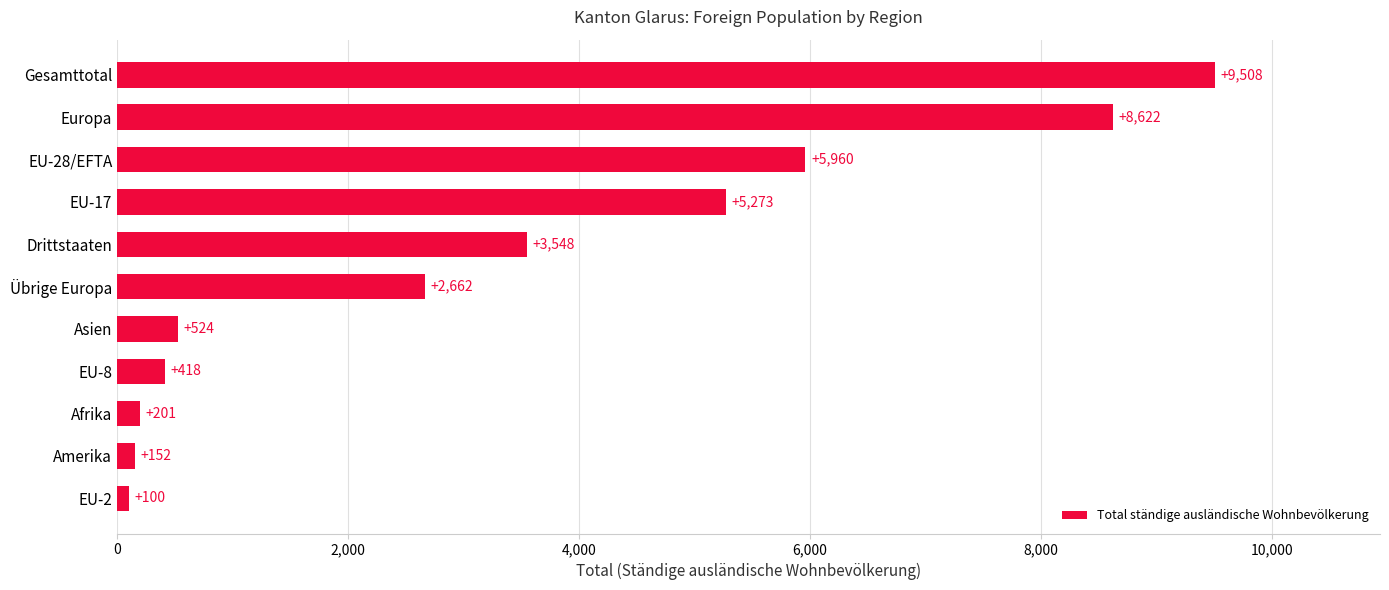

List the labels in order of value, largest first.

Gesamttotal, Europa, EU-28/EFTA, EU-17, Drittstaaten, Übrige Europa, Asien, EU-8, Afrika, Amerika, EU-2